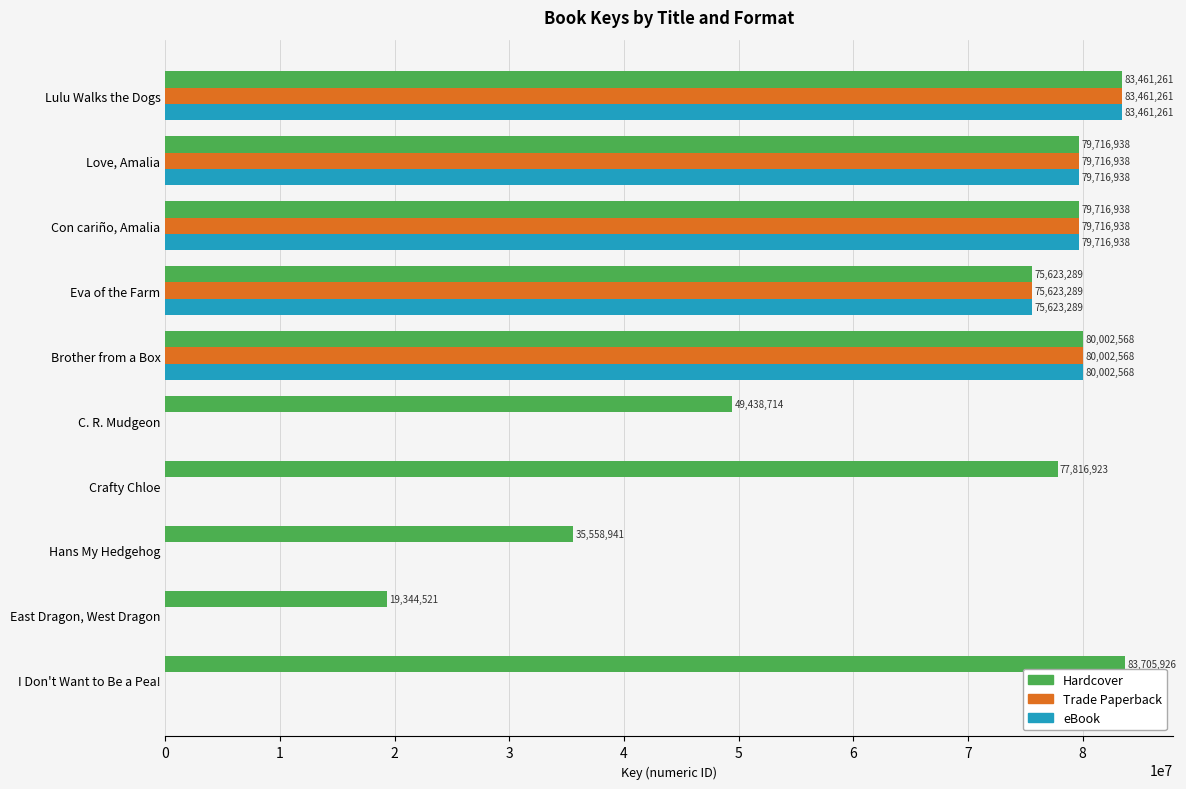

Is the value of eBook at I Don't Want to Be a Pea! greater than the value of Trade Paperback at Con cariño, Amalia?

No